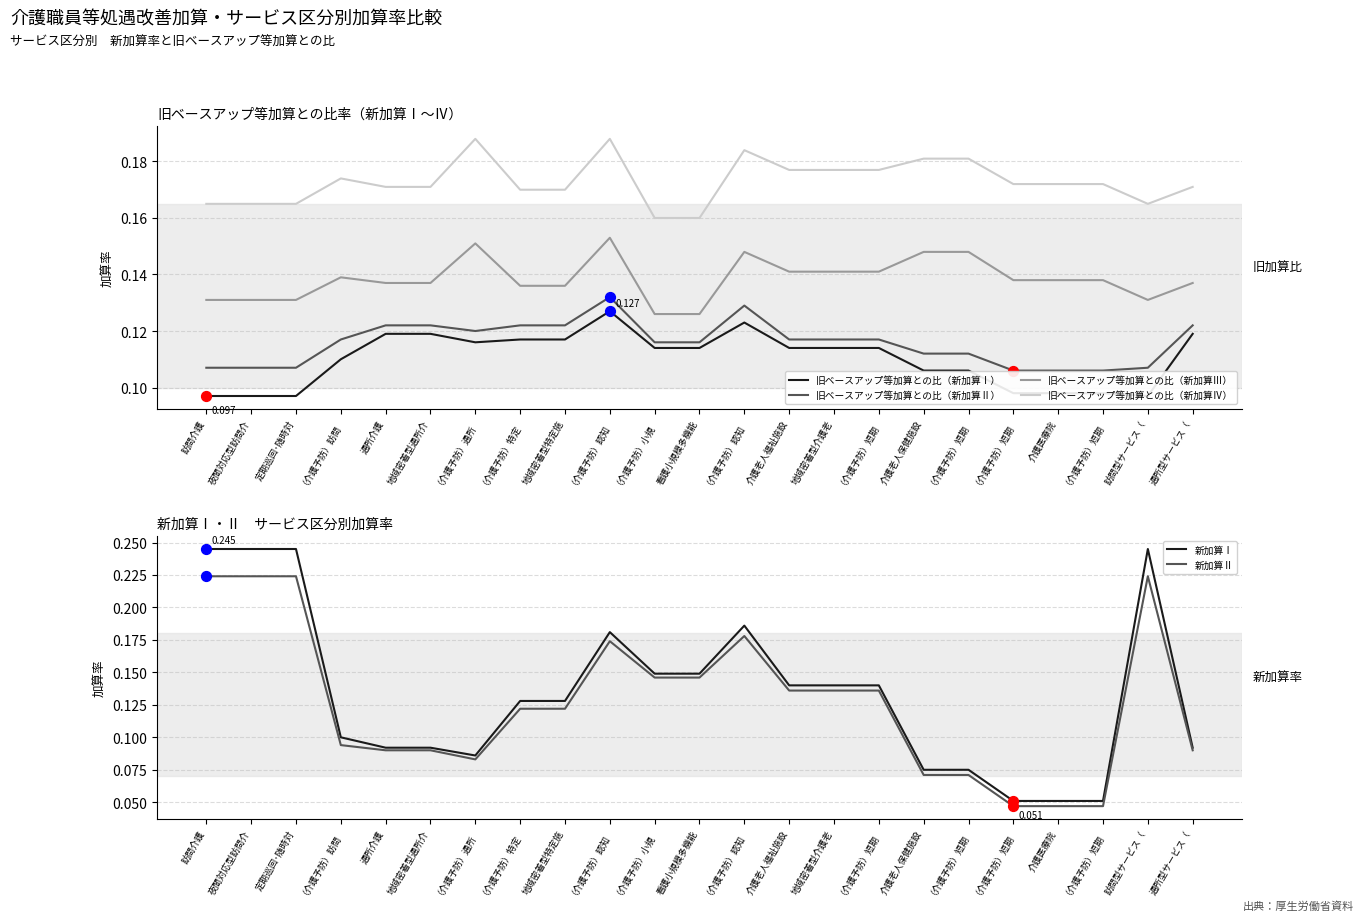

What are all the series names shown in the legend?

旧ベースアップ等加算との比（新加算Ⅰ）, 旧ベースアップ等加算との比（新加算Ⅱ）, 旧ベースアップ等加算との比（新加算Ⅲ）, 旧ベースアップ等加算との比（新加算Ⅳ）, 新加算Ⅰ, 新加算Ⅱ